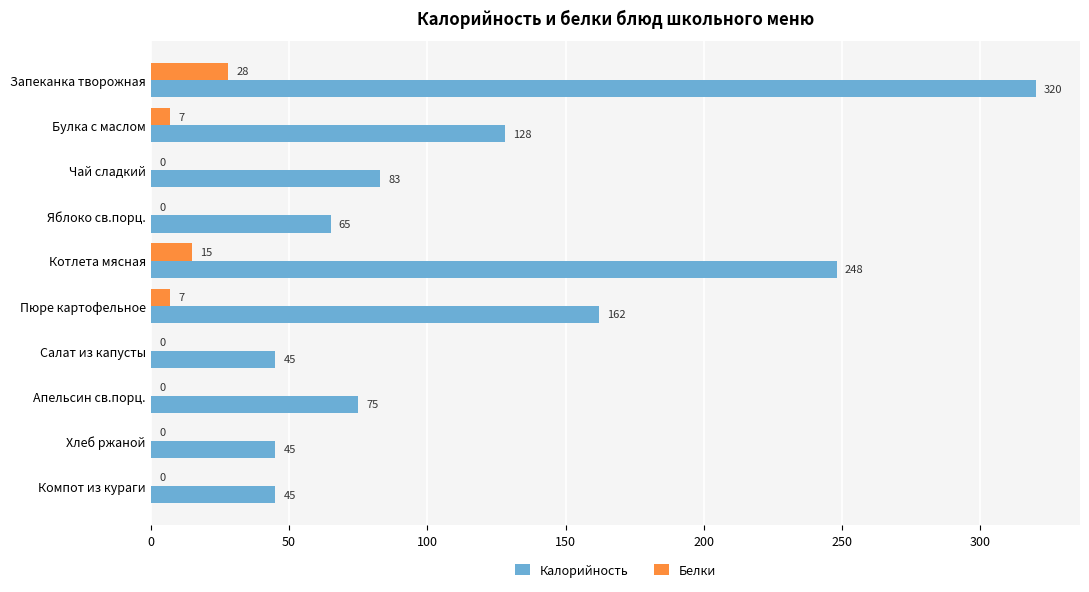

What are all the series names shown in the legend?

Калорийность, Белки